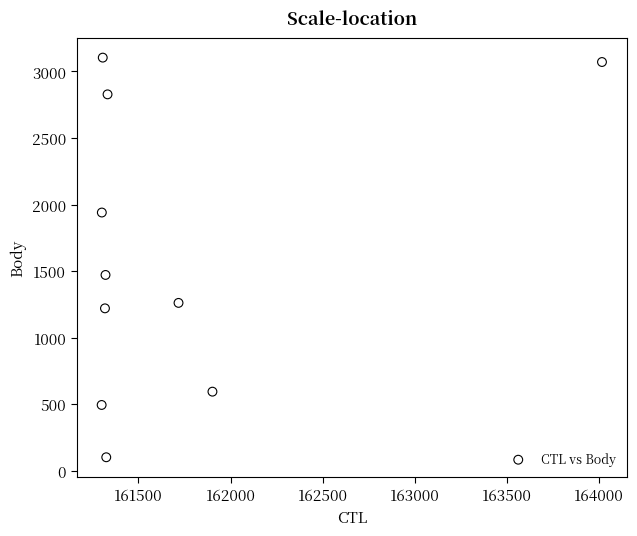

What Y value in the scatter plot is closest to 1602?

1471